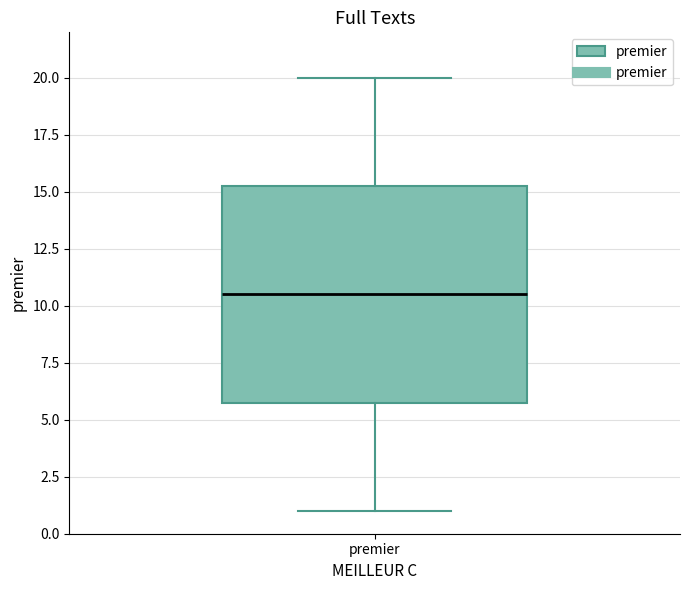

Where does the median line of the box for premier sit on the y-axis? The values are not printed on the chart, so give them approximately, as read against the axis.

10.5